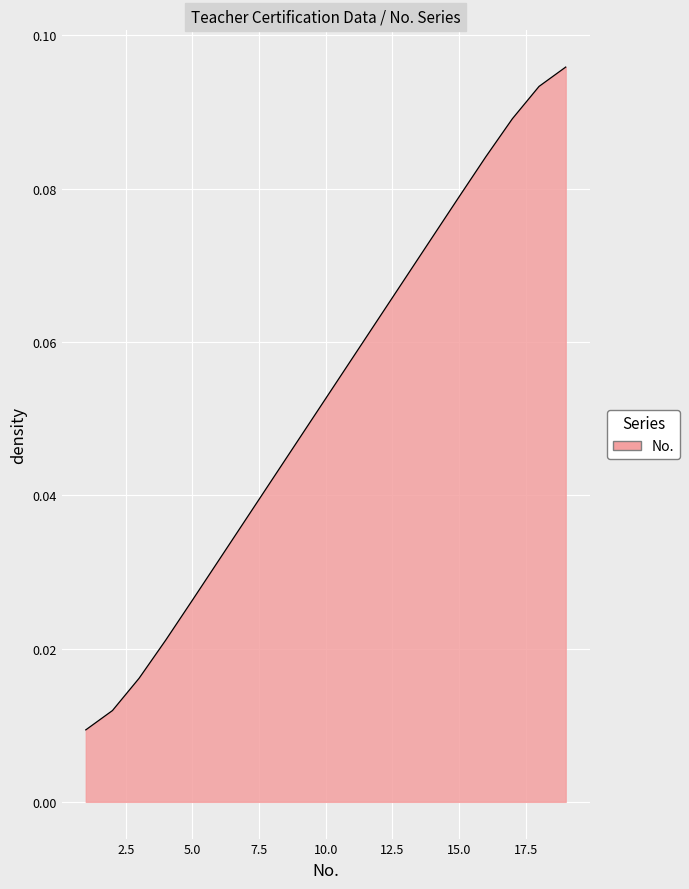

Rank the categories by value from lowest to highest.

1, 2, 3, 4, 5, 6, 7, 8, 9, 10, 11, 12, 13, 14, 15, 16, 17, 18, 19